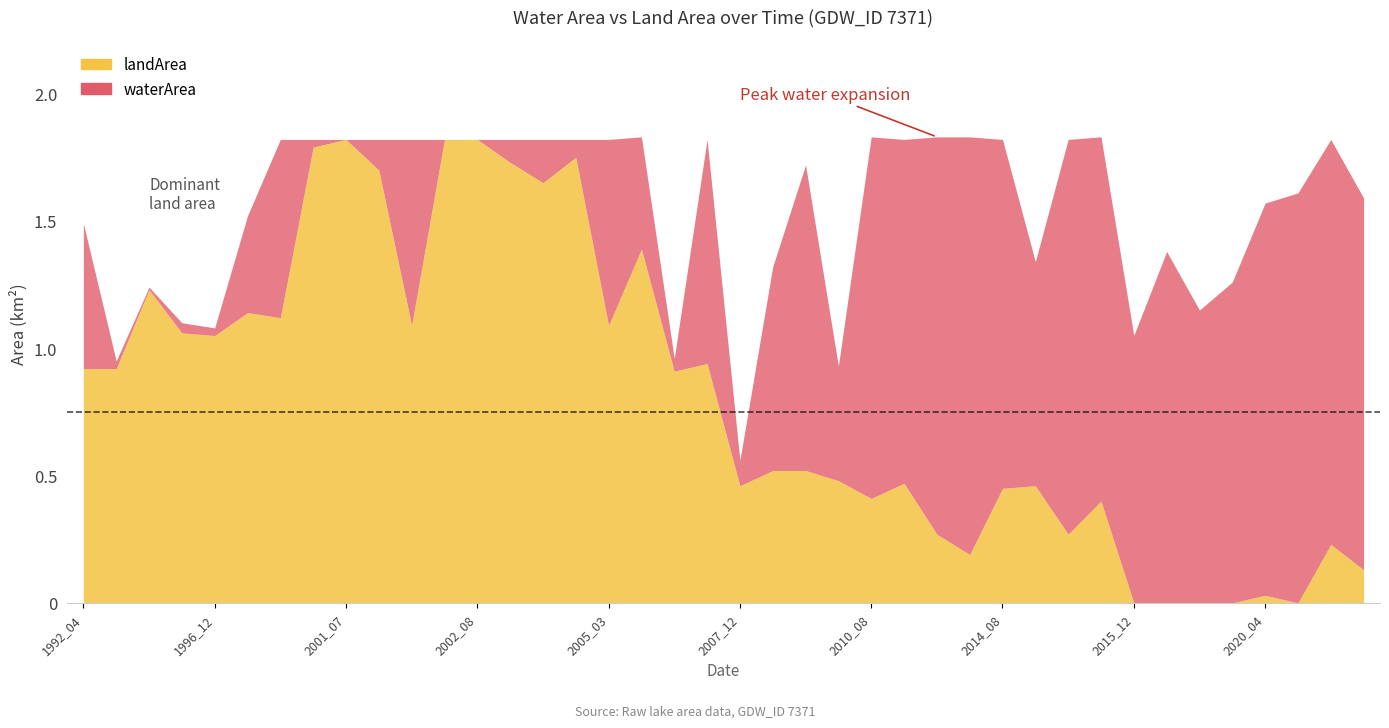

How many lines are shown in the chart?

2